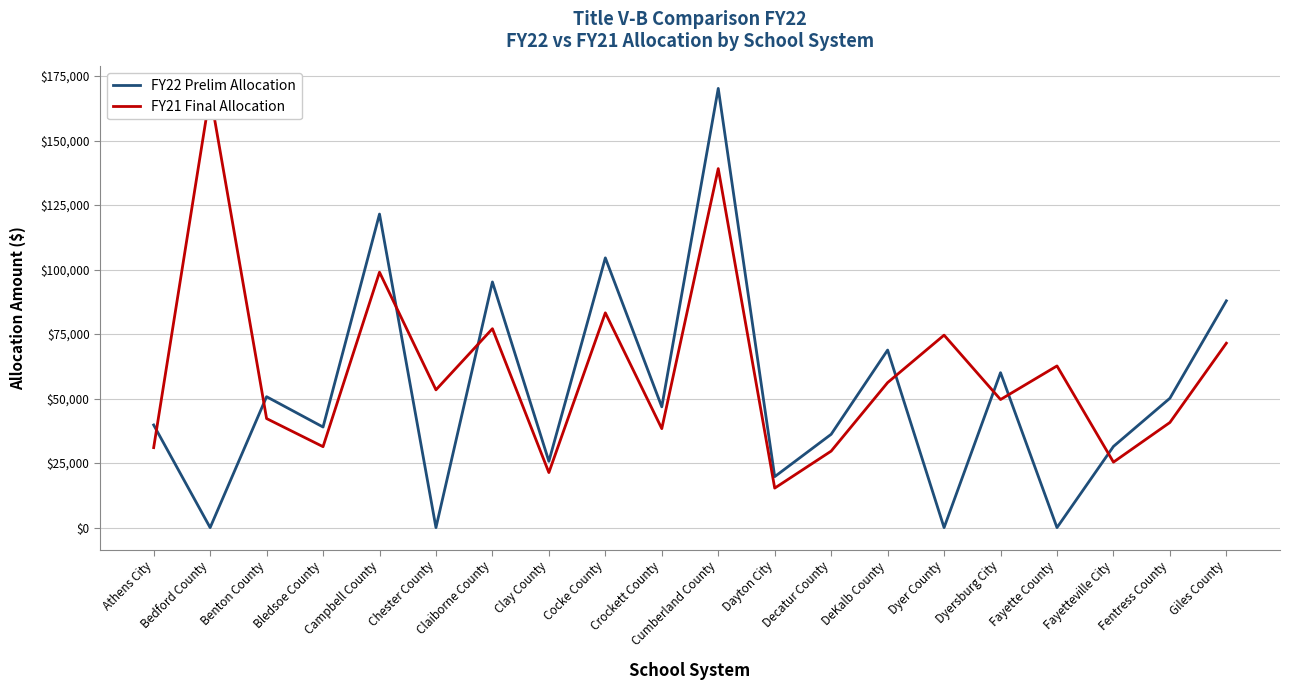

What is the label of the 6th point from the right?

Dyer County